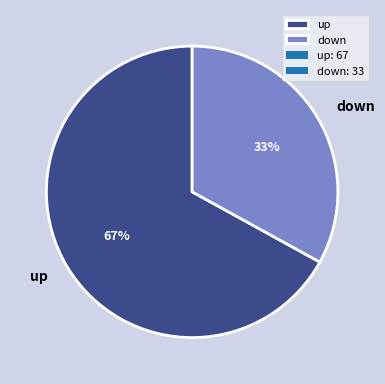

To the nearest percent, what portion does down represent?

33%